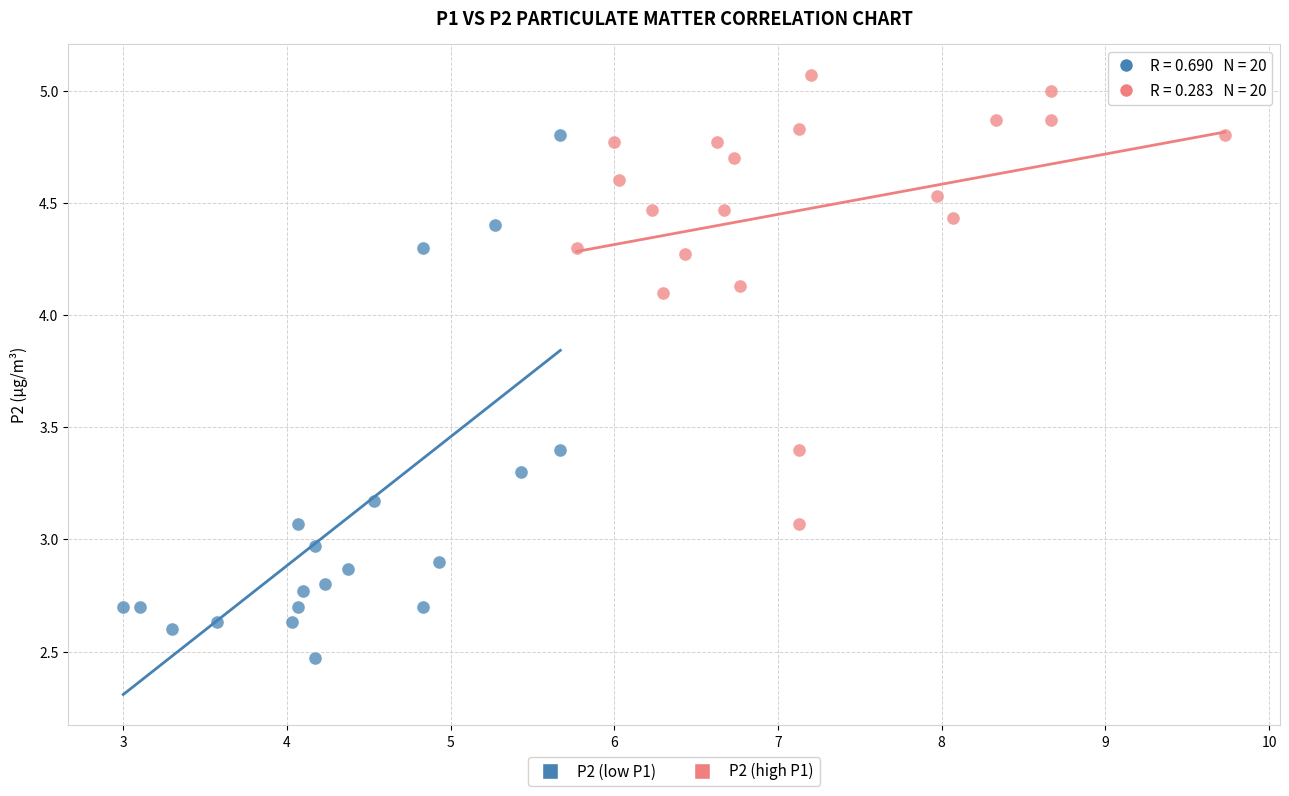

Which series has the largest Y range (max minus min)?

P2 (low P1)